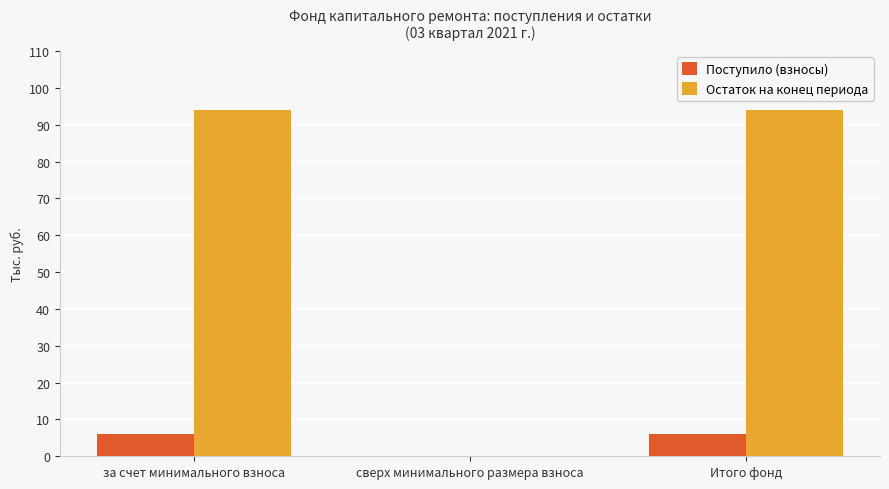

What is the greatest value displayed?

93.9